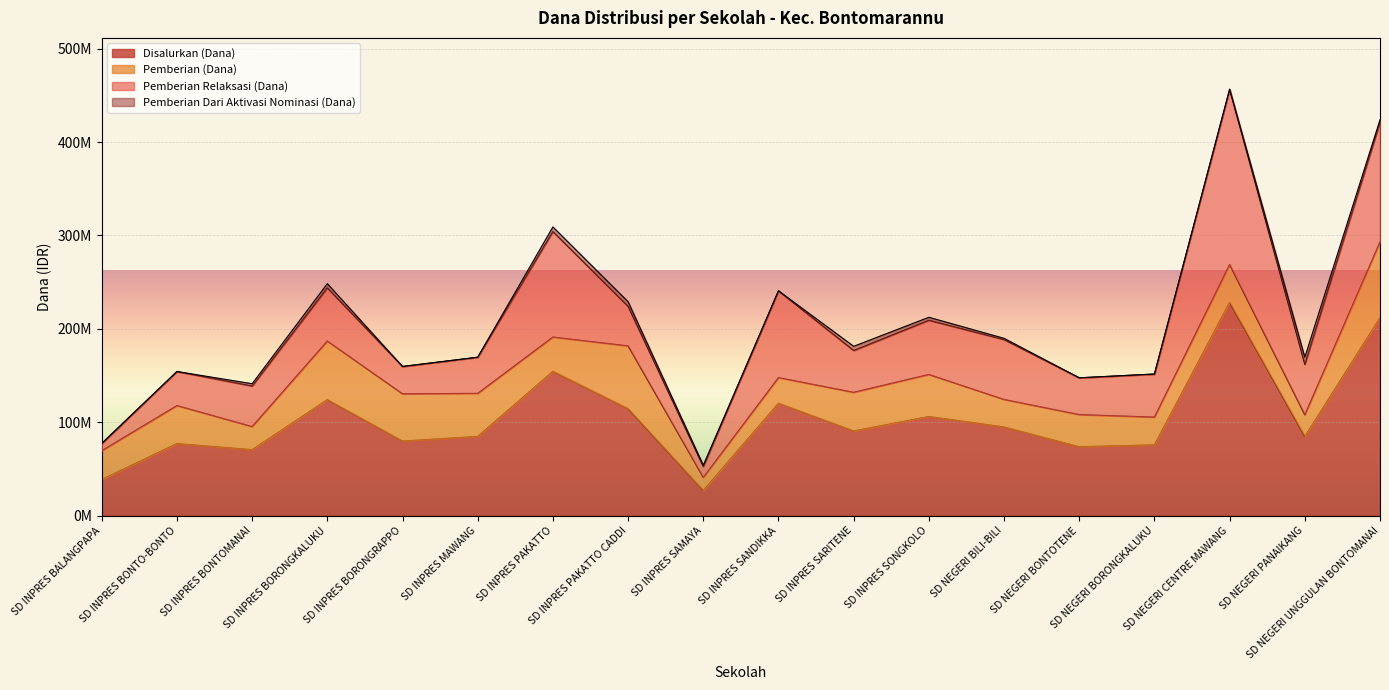

At which category does Pemberian Relaksasi (Dana) reach its first local peak?

SD INPRES BORONGKALUKU